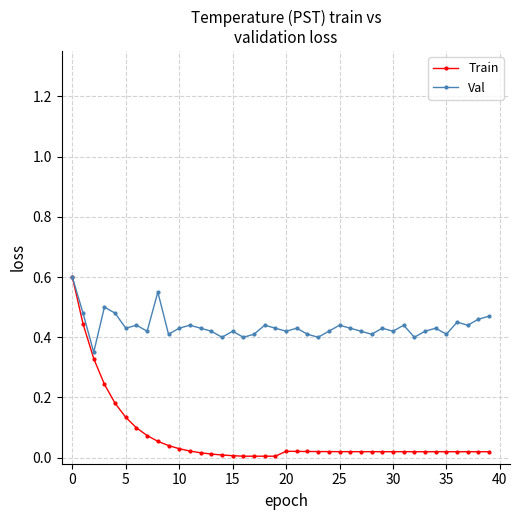

How many categories are shown in the chart?

40